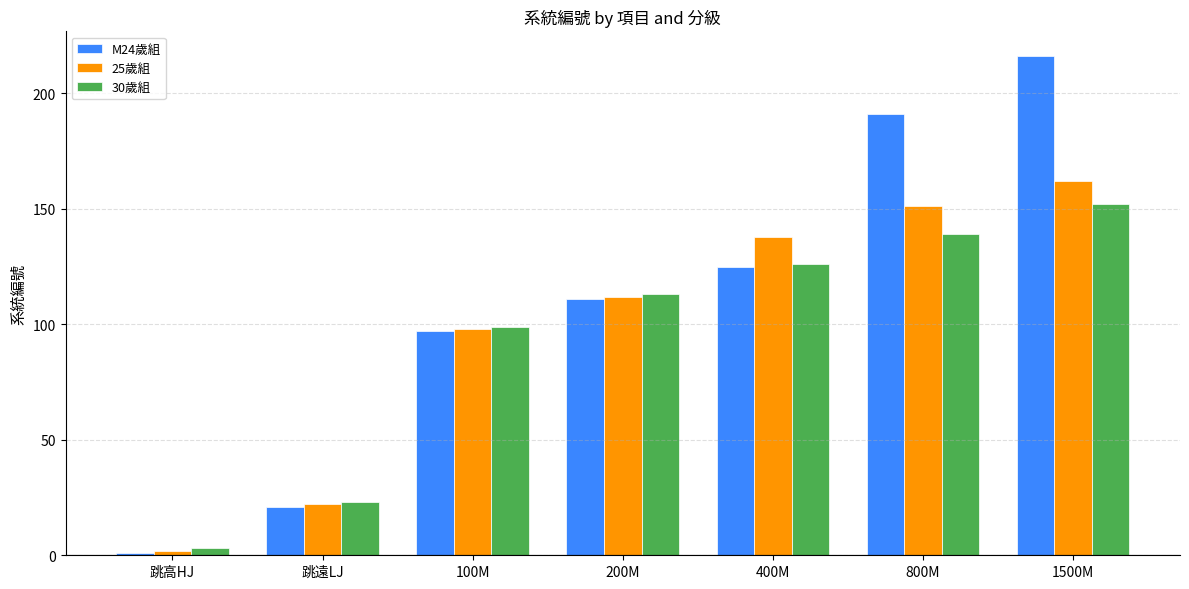

Which series has the widest spread of values?

M24歲組